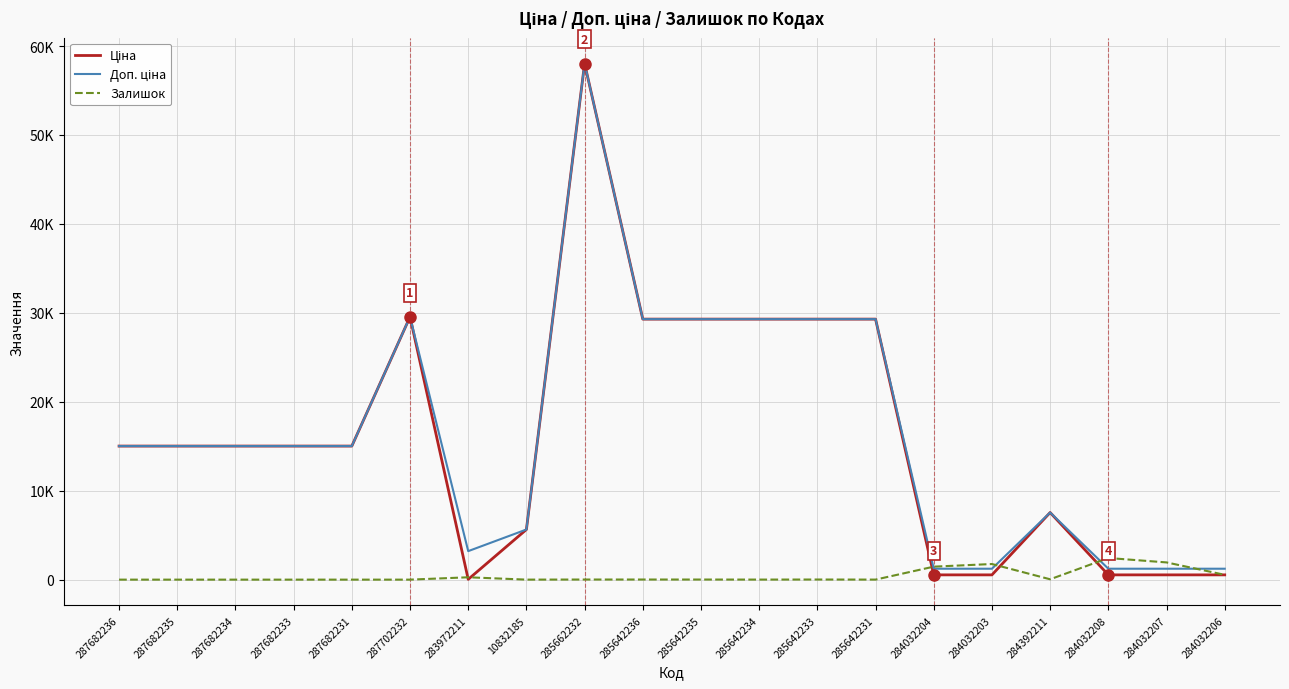

At which label does Доп. ціна first exceed 15019?

287682236